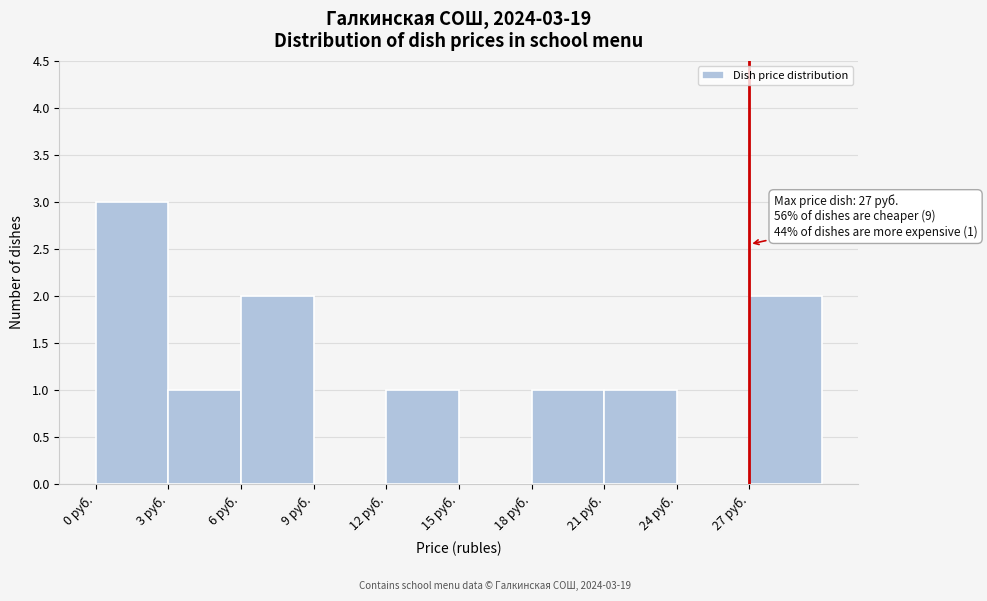

Over which range of the x-axis is the bar tallest?

0 to 3